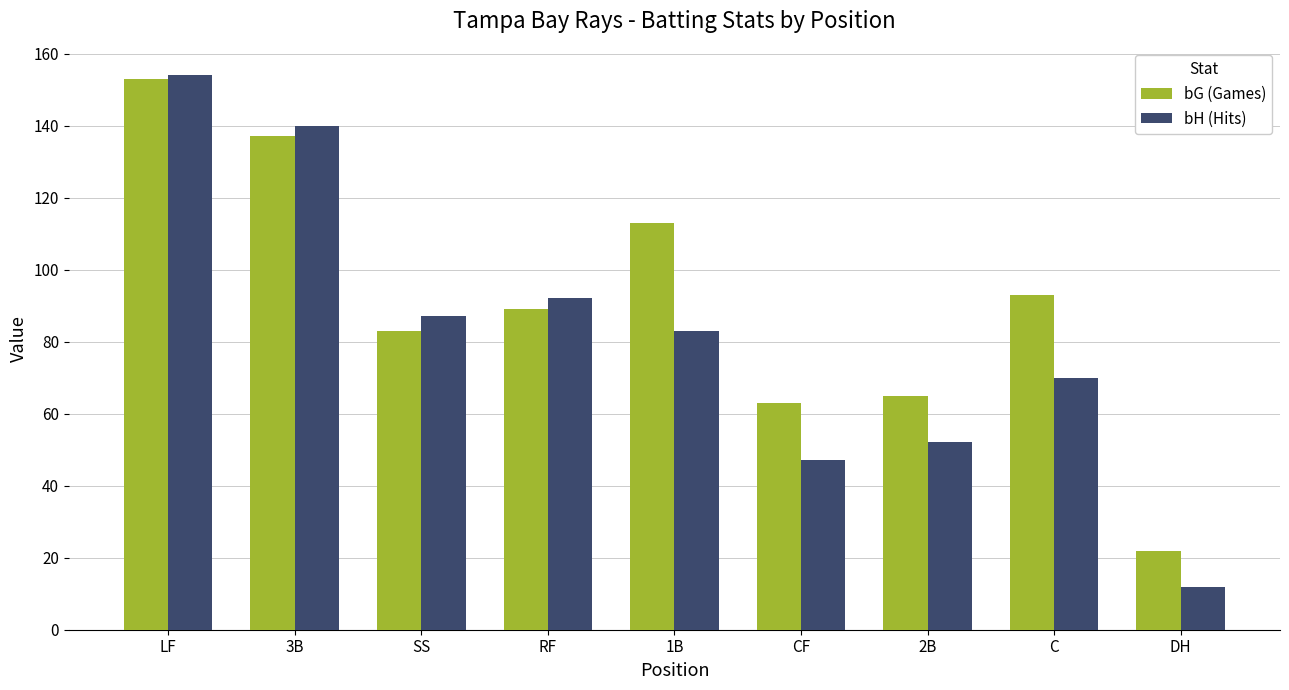

What is the minimum value for bH (Hits)?

12